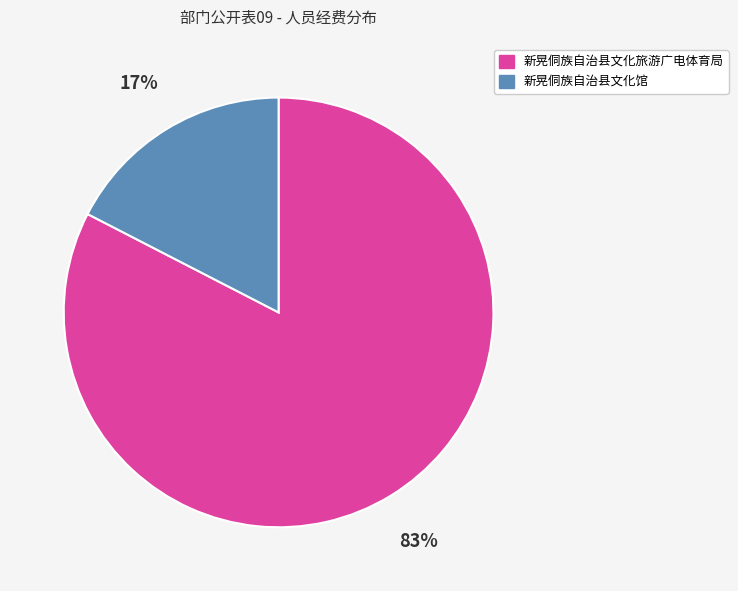

Is the sum of 新晃侗族自治县文化旅游广电体育局 and 新晃侗族自治县文化馆 greater than half?

Yes